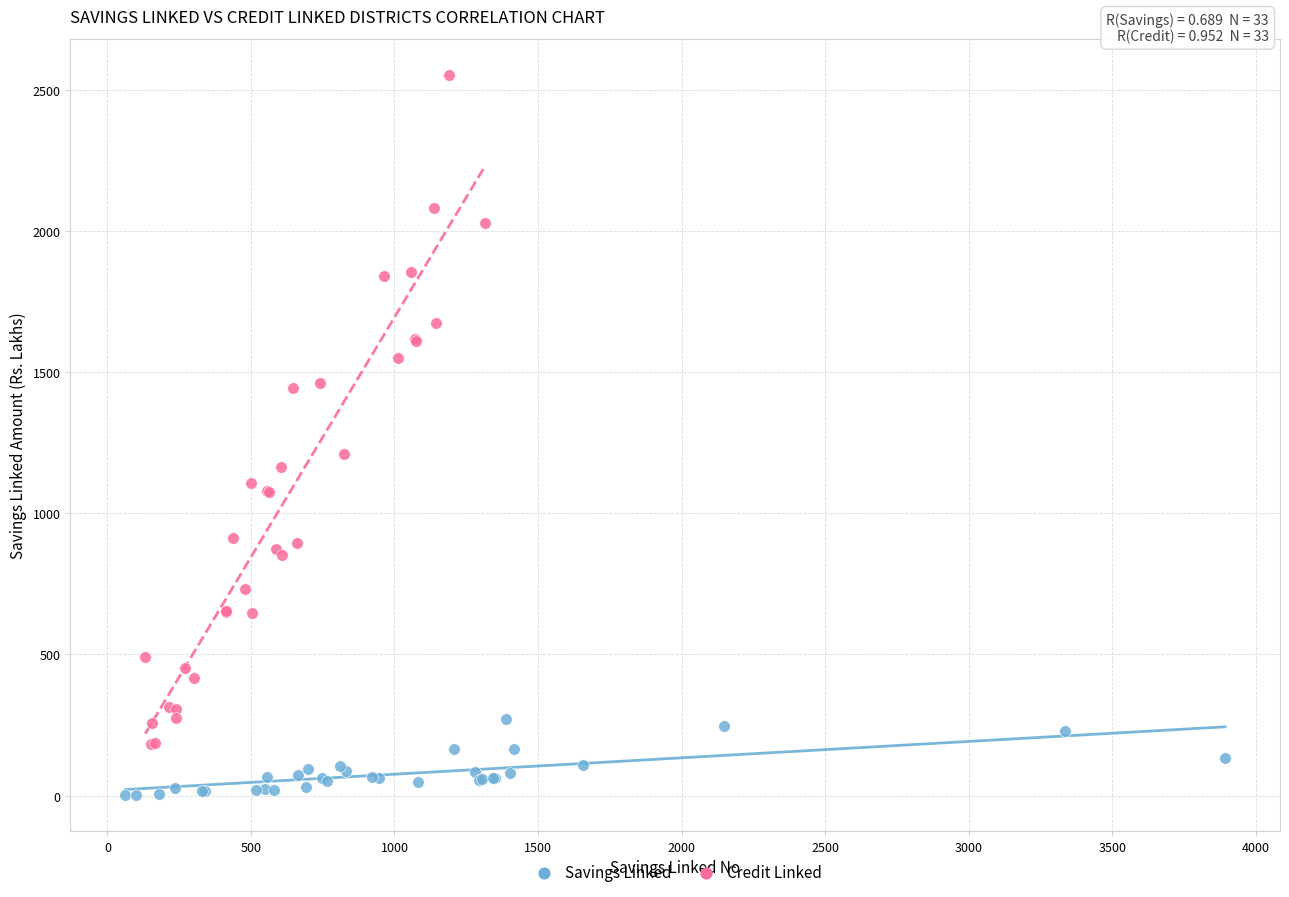

What are all the series names shown in the legend?

Savings Linked, Credit Linked